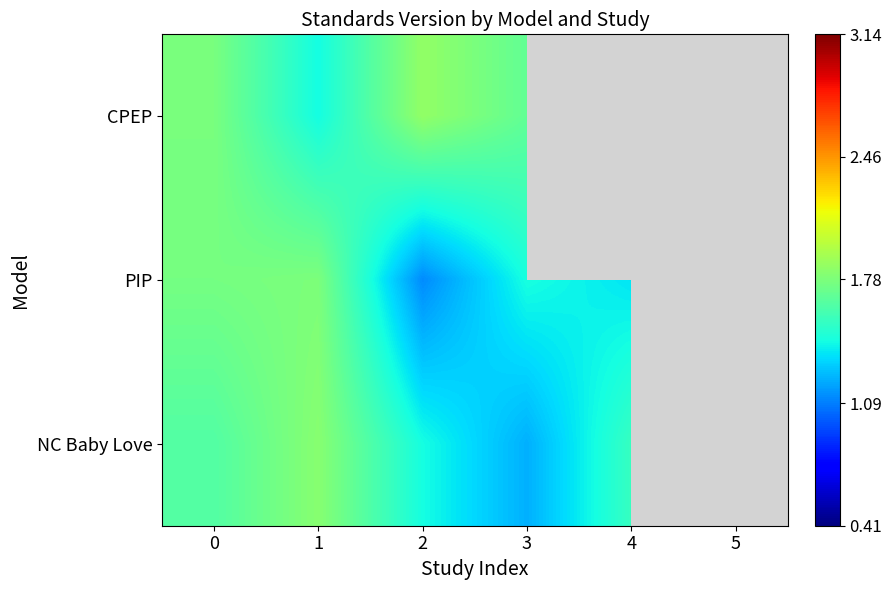

At how many categories does at least one series exceed 1?

6